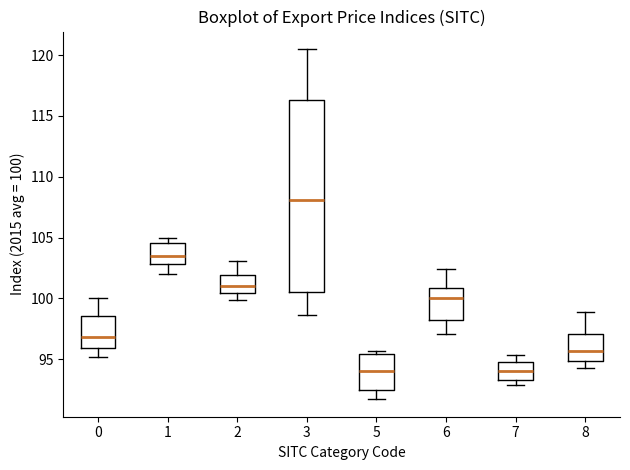

Which box is the tallest, from its lower edge to its upper edge?

3